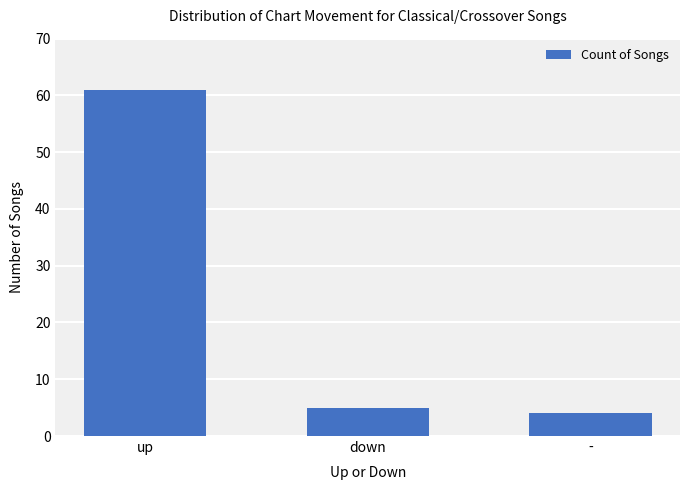

Which category has the lowest value across all series?

-